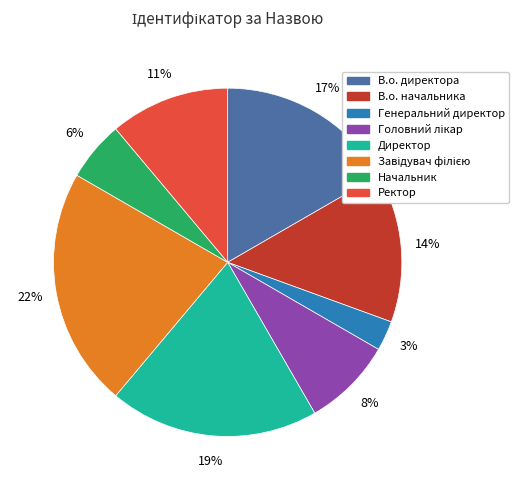

Is it true that В.о. начальника is 1% of the pie?

False